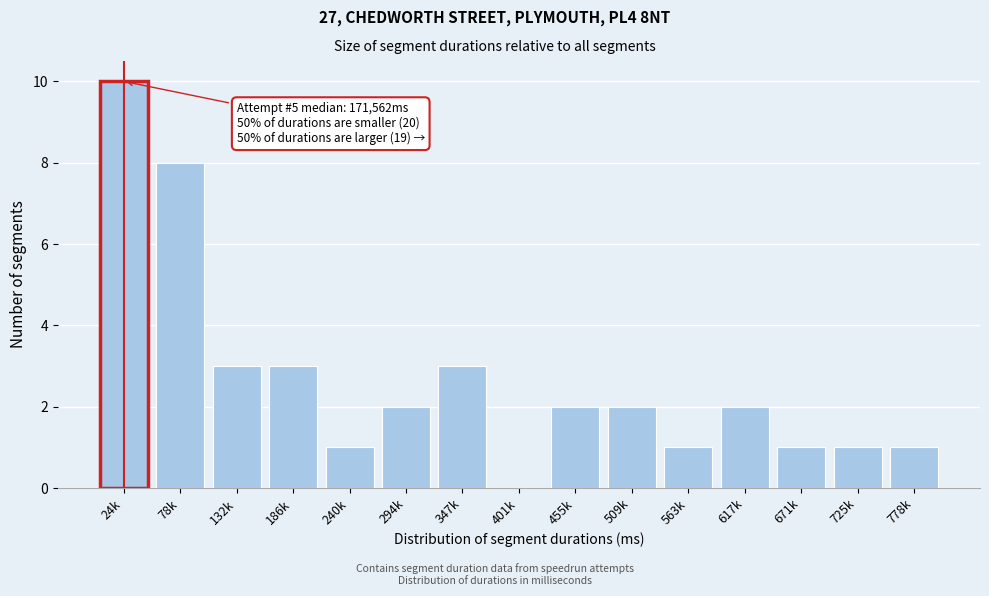

Reading right to left, what are all the values shown in this chart?

778k=1	725k=1	671k=1	617k=2	563k=1	509k=2	455k=2	401k=0	347k=3	294k=2	240k=1	186k=3	132k=3	78k=8	24k=10